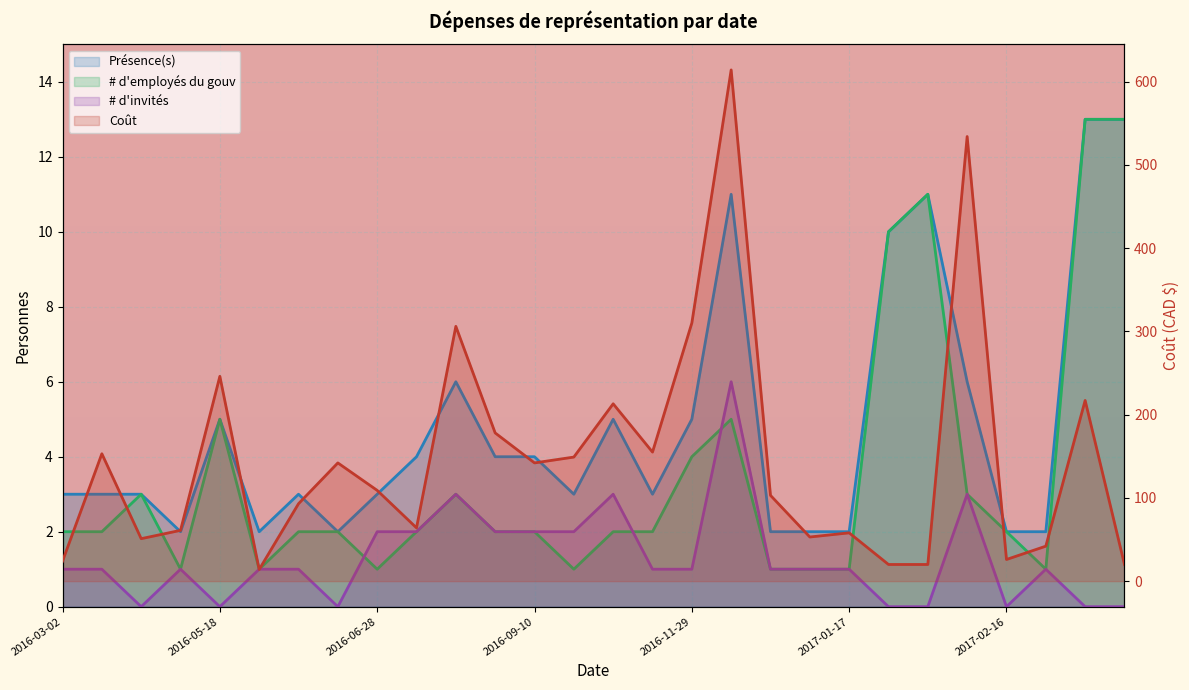

In Coût, how many points are lower than both neighbors (excluding endpoints)?

7